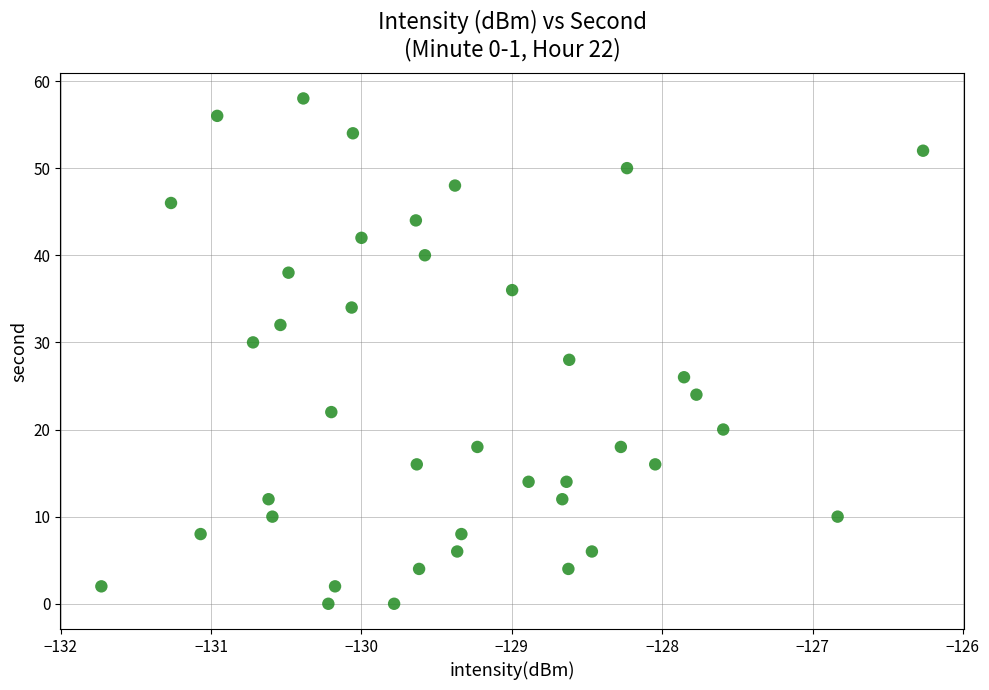

What is the range of Y values (max minus min)?

58